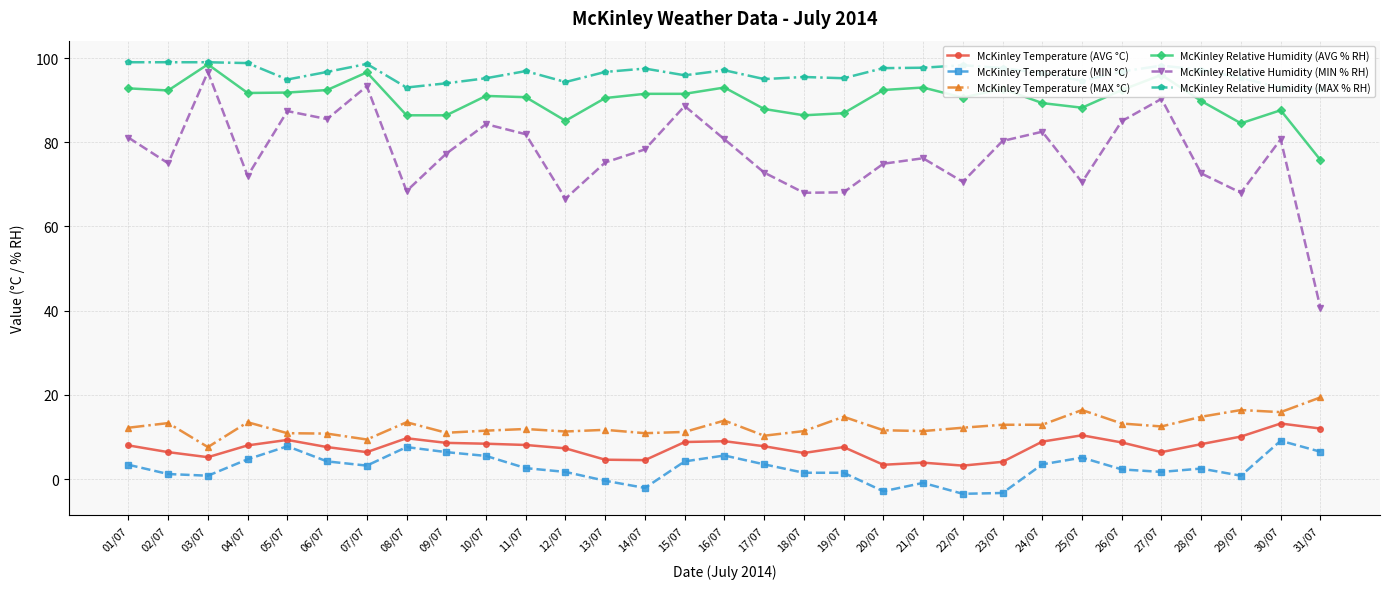

Reading left to right, what are all the values shown in this chart?

McKinley Temperature (AVG °C): 8.0	6.4	5.2	8.0	9.3	7.6	6.4	9.7	8.6	8.4	8.1	7.3	4.6	4.5	8.8	9.0	7.8	6.2	7.6	3.4	3.9	3.2	4.1	8.9	10.4	8.7	6.4	8.3	10.1	13.2	12.0
McKinley Temperature (MIN °C): 3.4	1.2	0.8	4.7	7.8	4.2	3.2	7.6	6.4	5.5	2.6	1.7	-0.4	-2.1	4.2	5.6	3.5	1.5	1.5	-2.9	-0.9	-3.5	-3.3	3.5	5.1	2.3	1.7	2.5	0.8	9.1	6.5
McKinley Temperature (MAX °C): 12.2	13.3	7.6	13.5	10.9	10.8	9.4	13.5	11.0	11.5	11.9	11.3	11.7	10.9	11.2	13.9	10.3	11.4	14.8	11.6	11.4	12.2	12.9	12.9	16.4	13.2	12.5	14.8	16.4	15.9	19.4
McKinley Relative Humidity (AVG % RH): 92.8	92.3	98.5	91.7	91.8	92.4	96.6	86.4	86.4	91.0	90.7	85.1	90.5	91.5	91.5	93.0	87.9	86.4	86.9	92.4	93.0	90.6	92.7	89.3	88.2	92.4	96.0	89.8	84.5	87.6	75.8
McKinley Relative Humidity (MIN % RH): 81.1	75.0	96.7	72.0	87.4	85.5	93.3	68.4	77.3	84.3	81.9	66.6	75.2	78.3	88.6	80.7	72.8	68.0	68.1	74.9	76.2	70.6	80.3	82.5	70.5	85.0	90.3	72.6	68.0	80.7	40.7
McKinley Relative Humidity (MAX % RH): 99.0	99.0	99.0	98.8	94.9	96.7	98.6	93.0	94.0	95.2	96.9	94.3	96.7	97.5	95.9	97.1	95.0	95.5	95.2	97.6	97.7	98.3	97.6	96.4	94.6	96.8	98.2	97.2	95.3	92.9	92.6